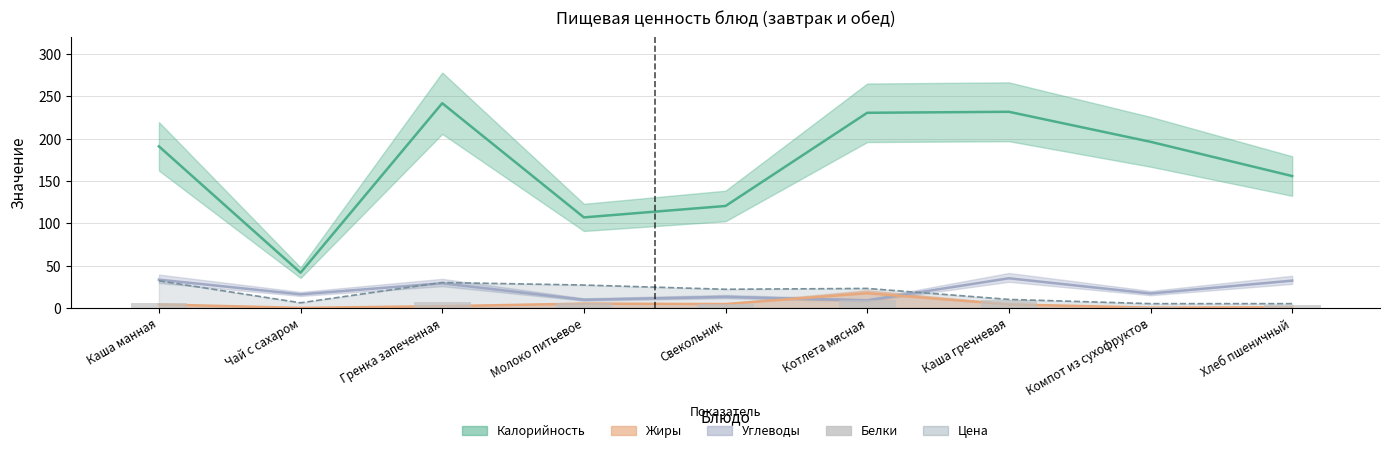

The chart shows a value of 6.0 at Каша манная. True or false?

True